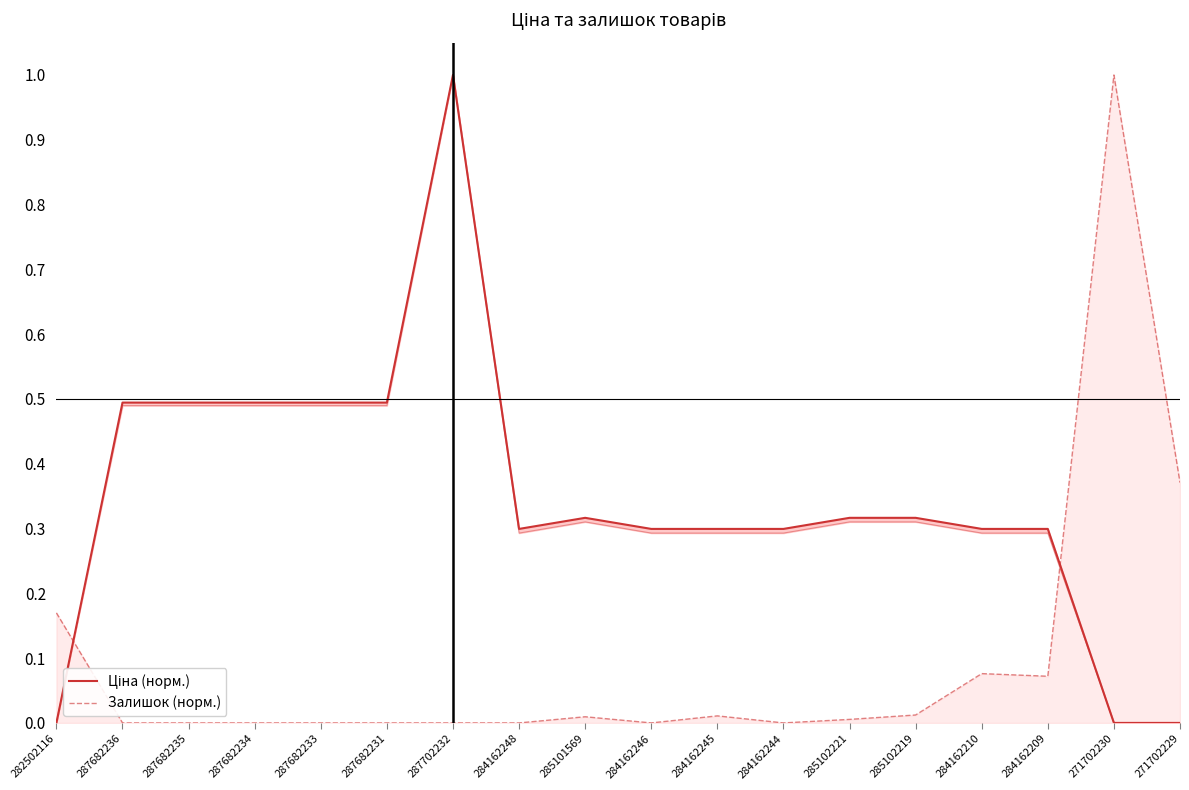

After their last crossing, which series has the higher values: Ціна (норм.) or Залишок (норм.)?

Залишок (норм.)